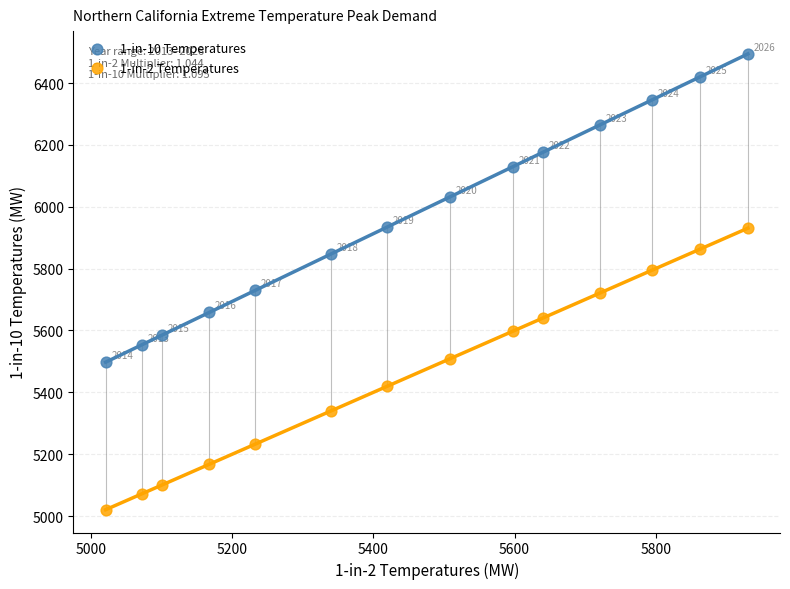

Across all data points, what is the range of X values (max minus min)?

910.3